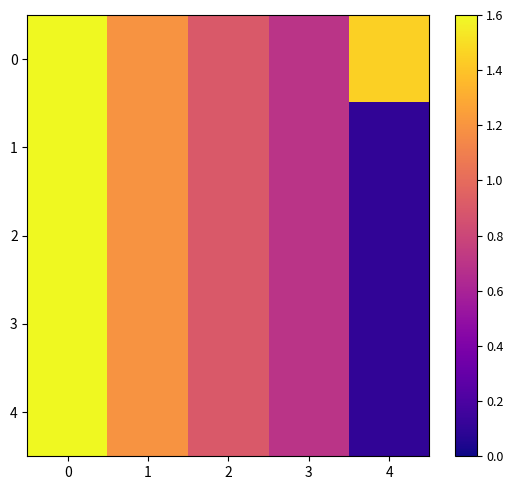

Which series has the largest total across all categories?

row_0